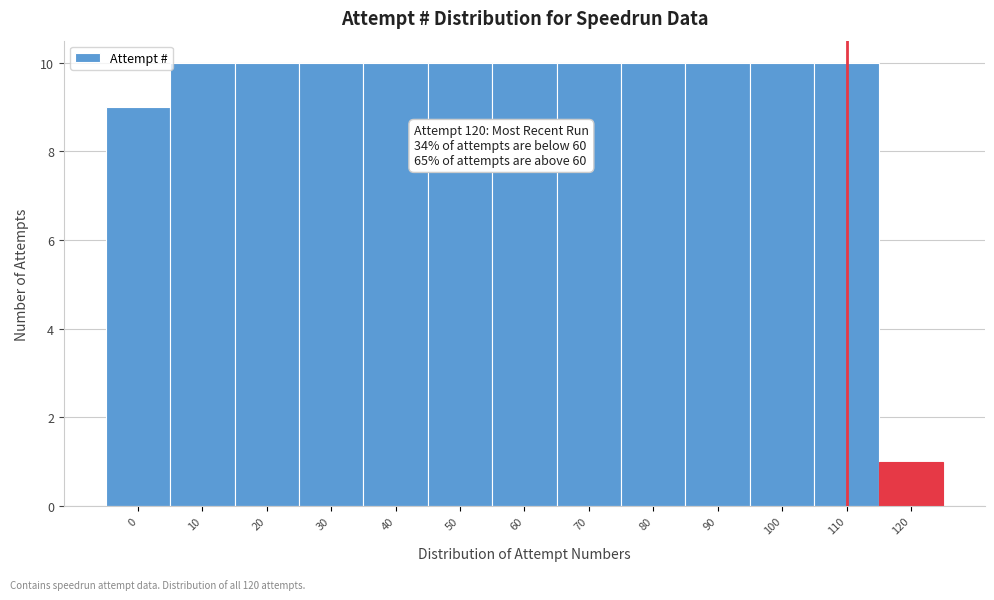

Reading left to right, extract all data points from this chart.

0=9	10=10	20=10	30=10	40=10	50=10	60=10	70=10	80=10	90=10	100=10	110=10	120=1